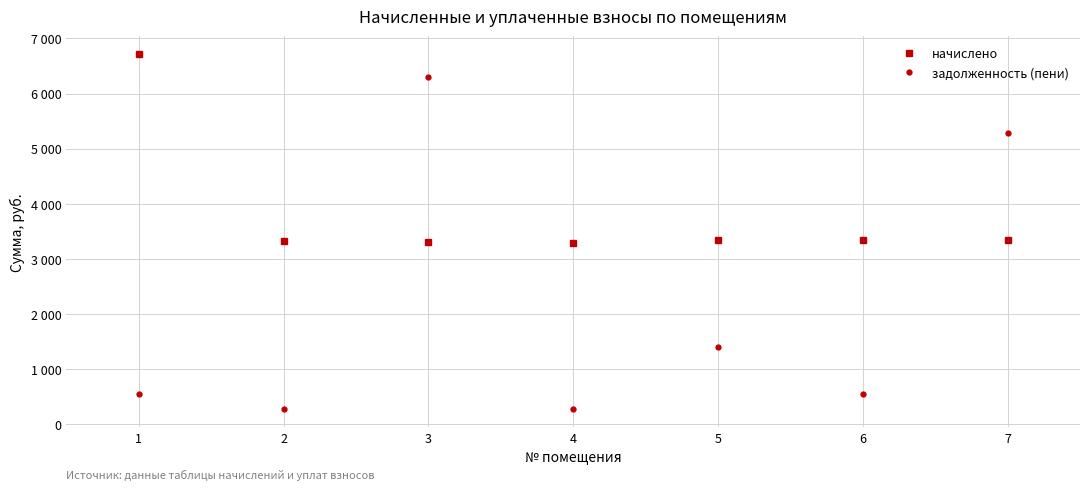

Where do задолженность (пени) and начислено first cross each other?

2 and 3